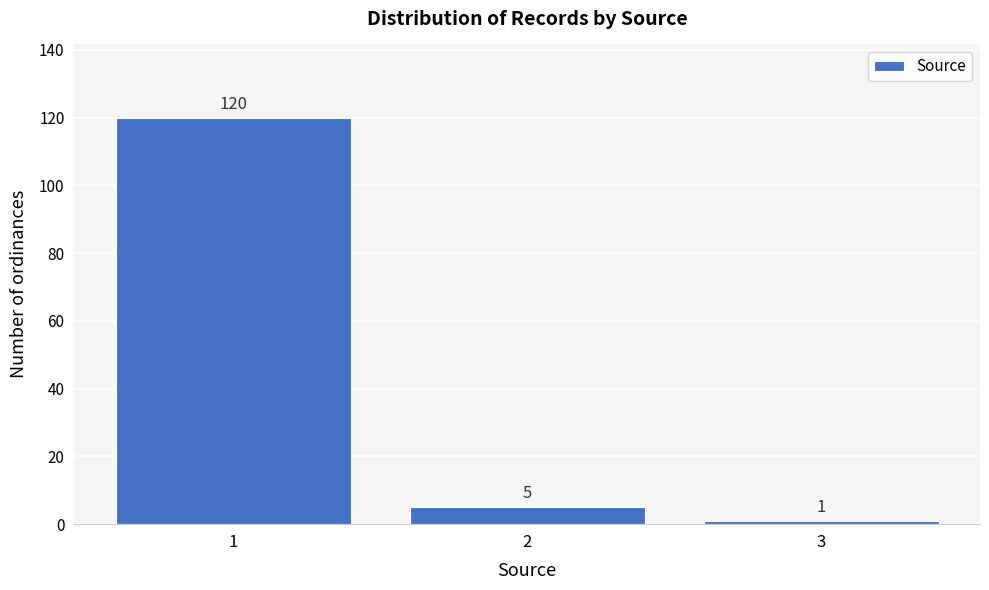

Reading right to left, transcribe all the data shown in this chart.

1	5	120